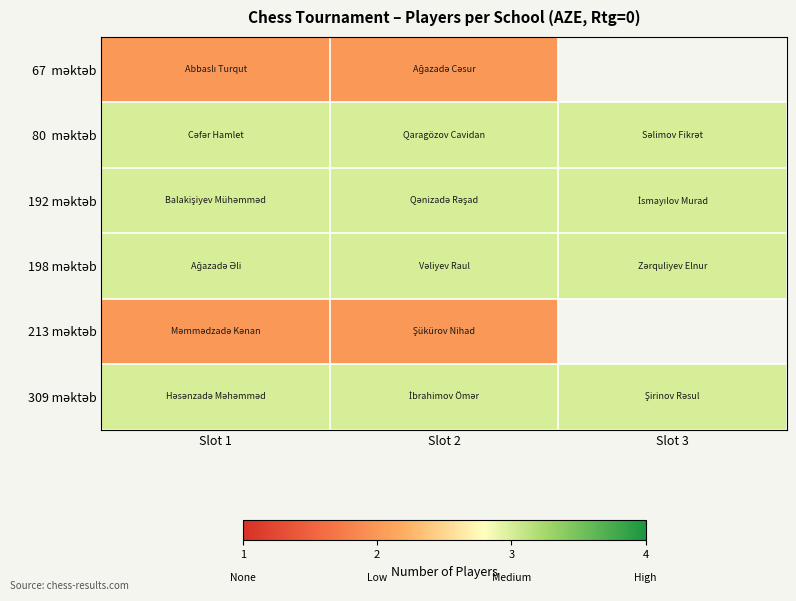

The 198 məktəb series shows 3.0 at Slot 1. True or false?

True